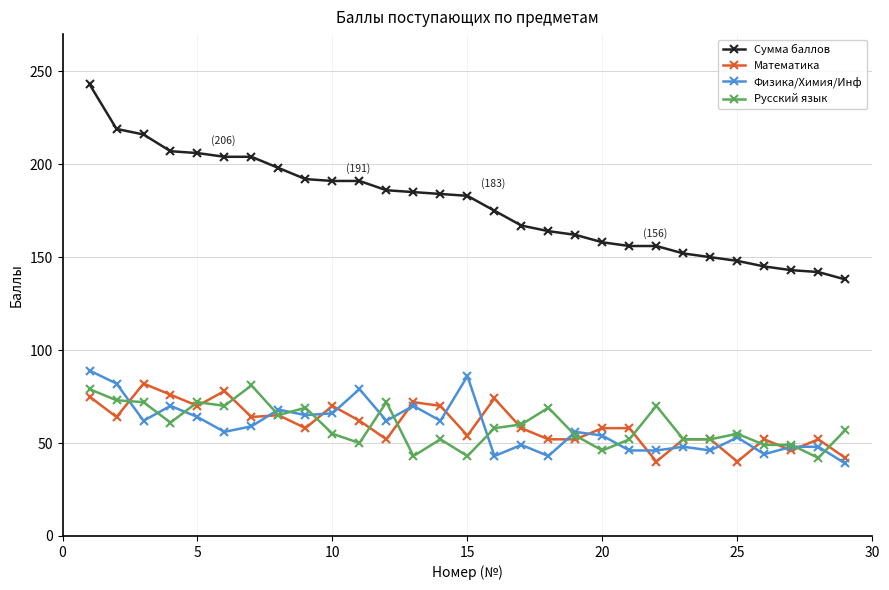

True or false: Сумма баллов and Математика cross at least once.

False